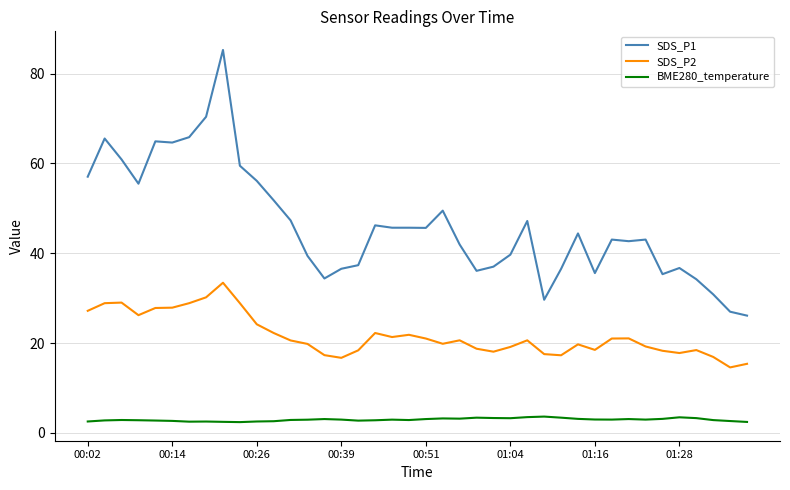

What is the maximum value for SDS_P2?

33.4